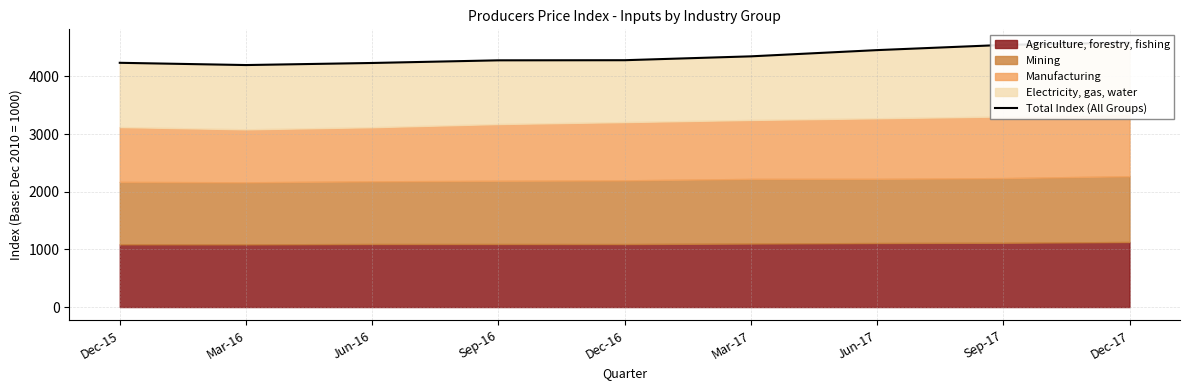

At which label is the value closest to 4391?

Mar-17